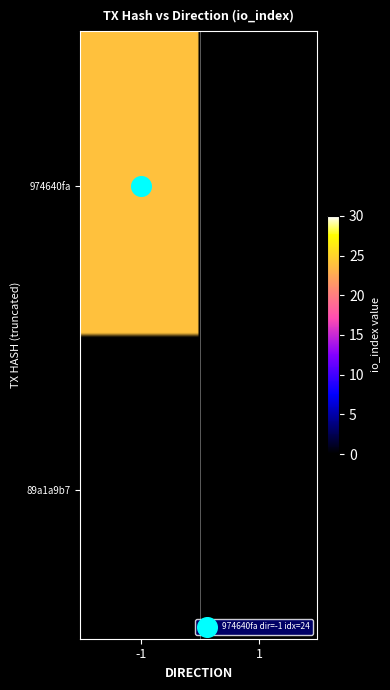

Between io_index and direction, which is larger?

io_index